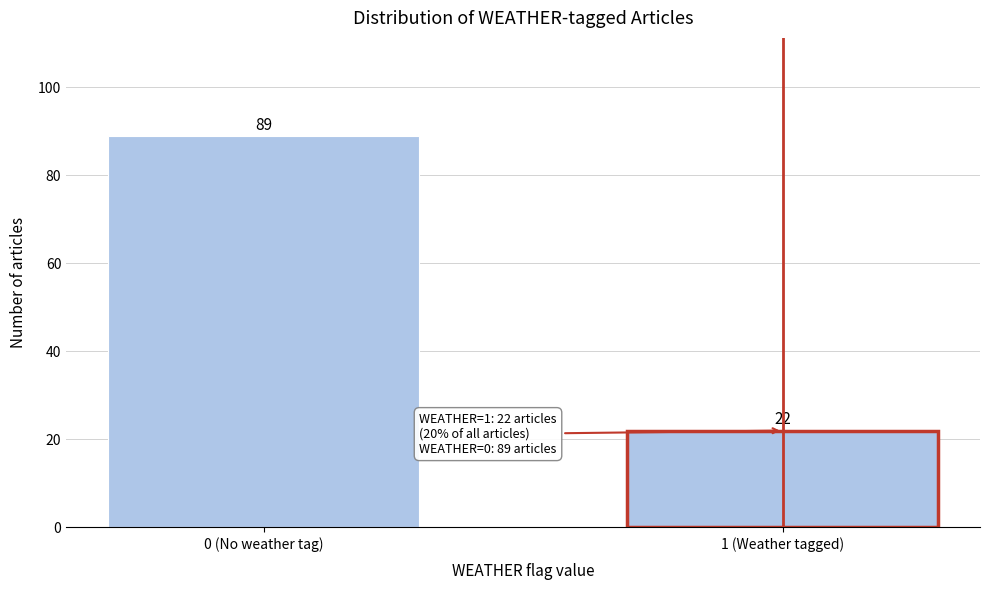

Reading left to right, what are all the values shown in this chart?

89	22